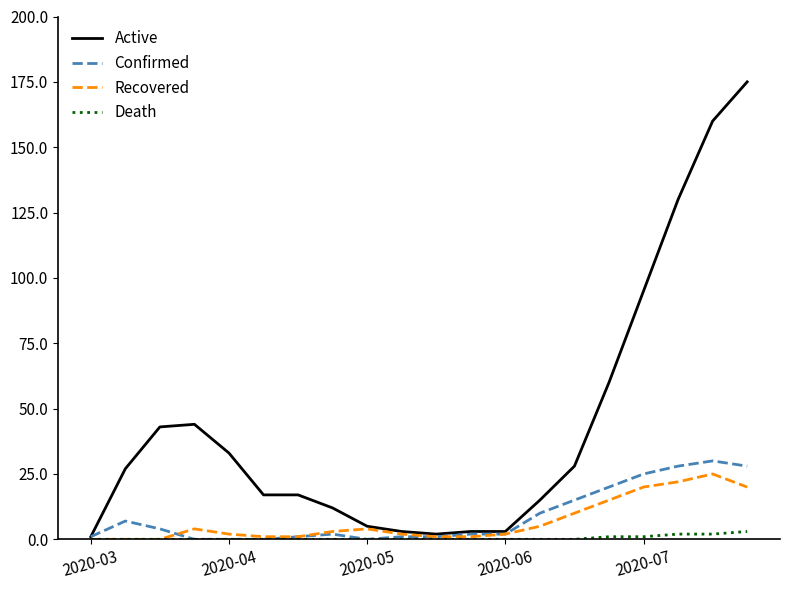

What is the maximum value shown in the chart?

175